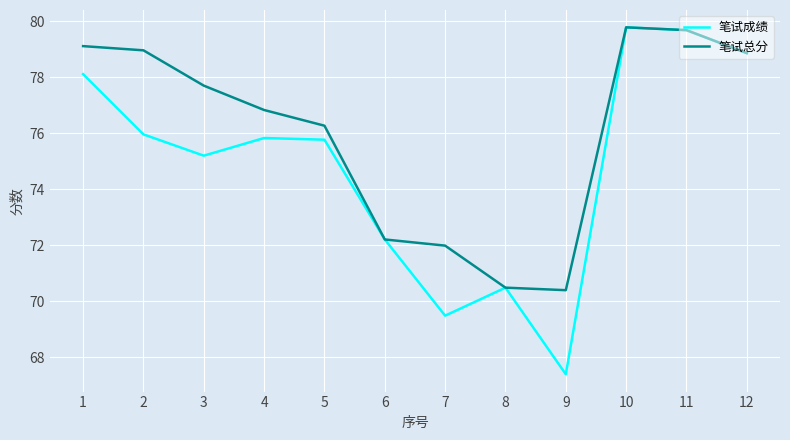

The value of 笔试成绩 at 6 is 72.2. True or false?

True